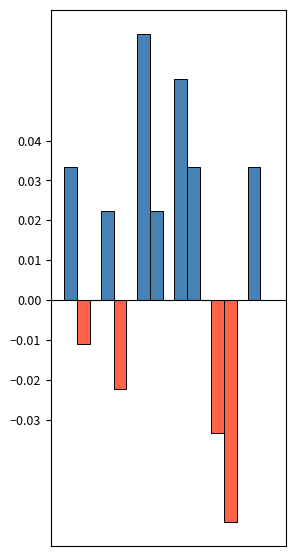

The value of 袋装价(正) at 2 is 0.1. True or false?

False